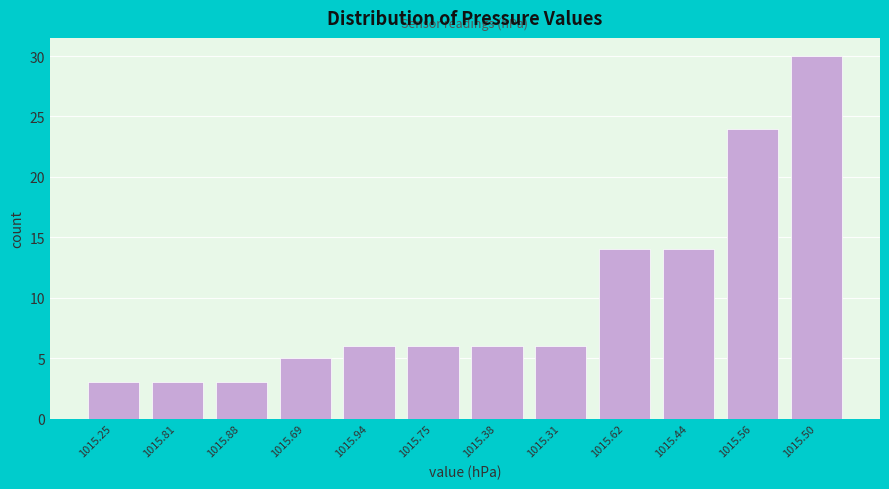

Reading left to right, extract all data points from this chart.

3	3	3	5	6	6	6	6	14	14	24	30